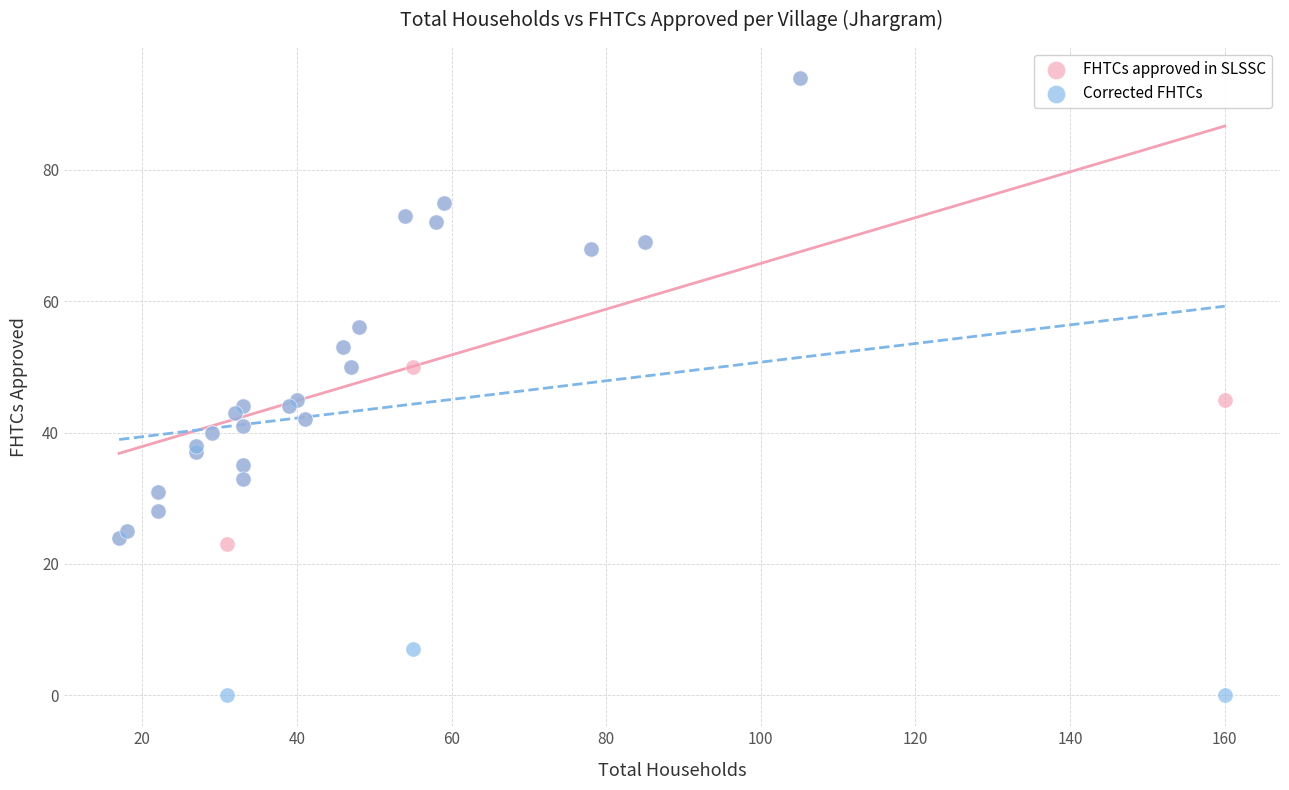

Which series contains the lowest Y value?

Corrected FHTCs